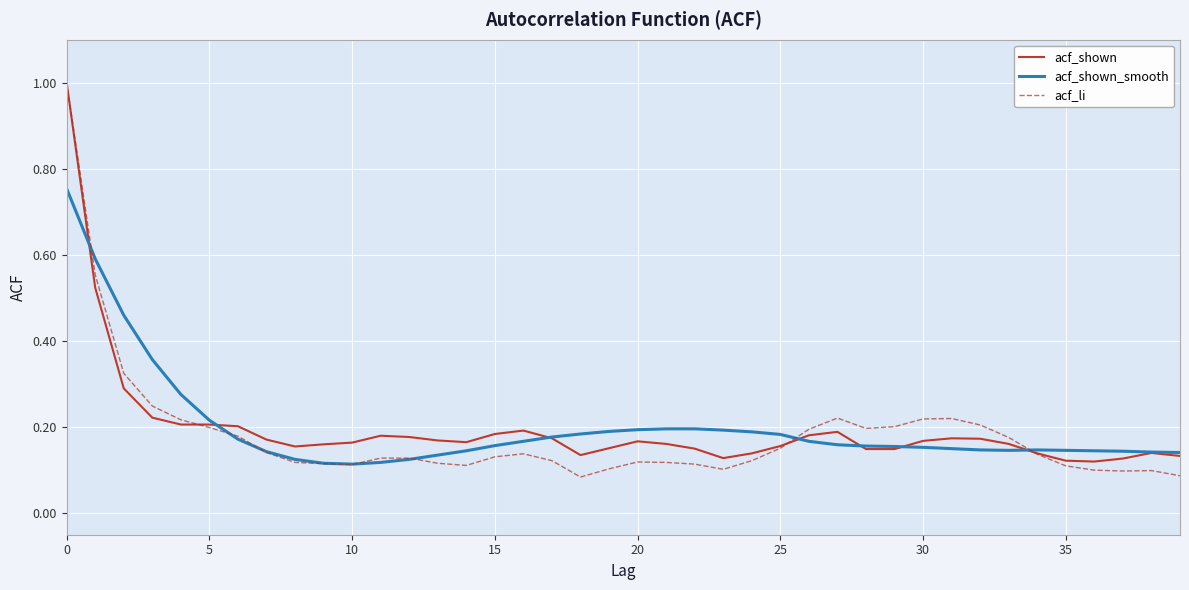

How many categories are shown in the chart?

40